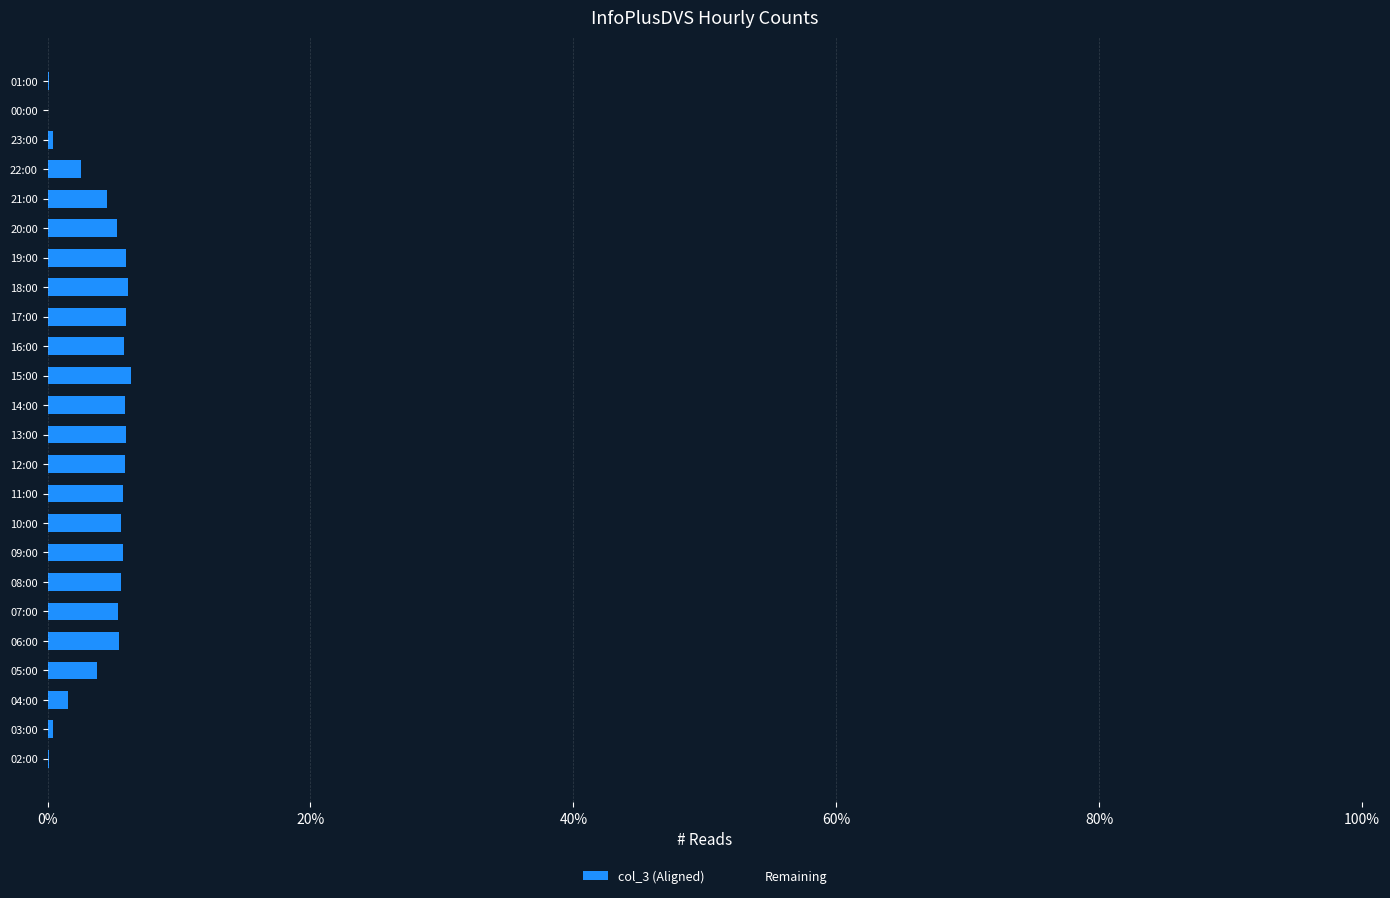

The value of col_3 (Aligned) at 20:00 is 5.3. True or false?

True